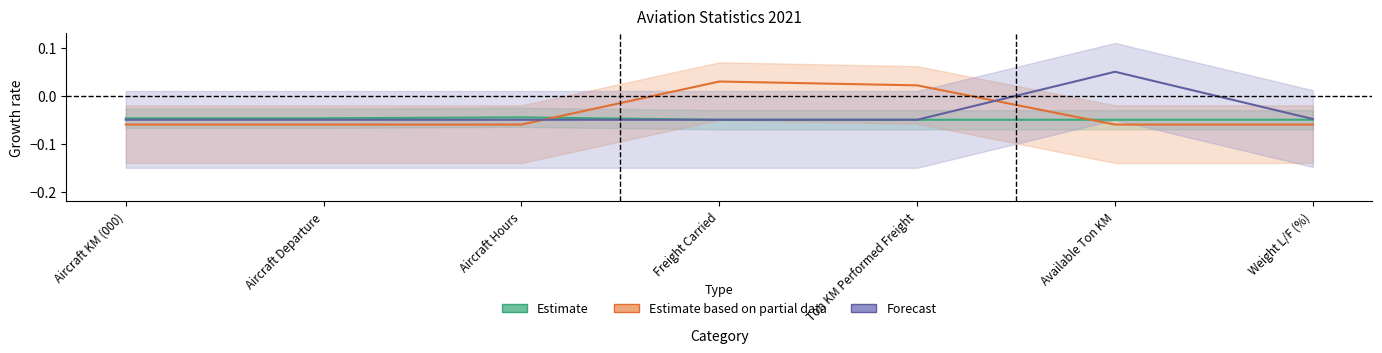

At which category does the chart reach its minimum across all series?

Aircraft KM (000)